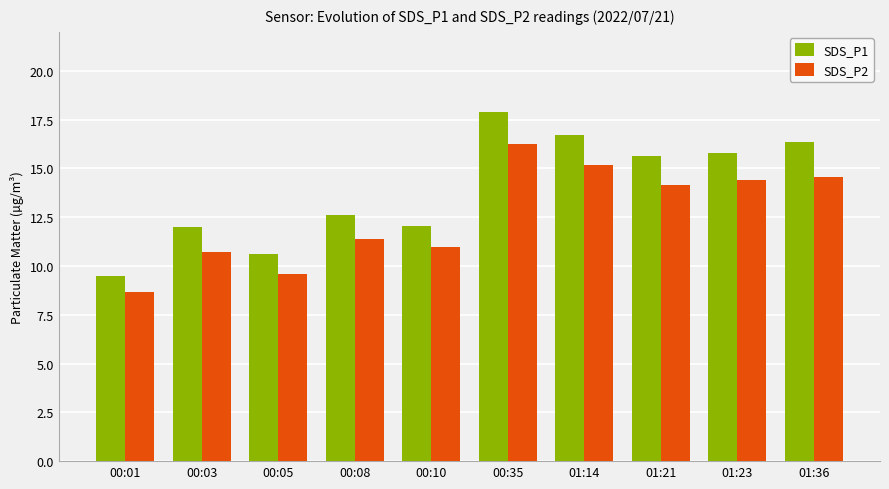

The value of SDS_P1 at 01:23 is 21.6. True or false?

False